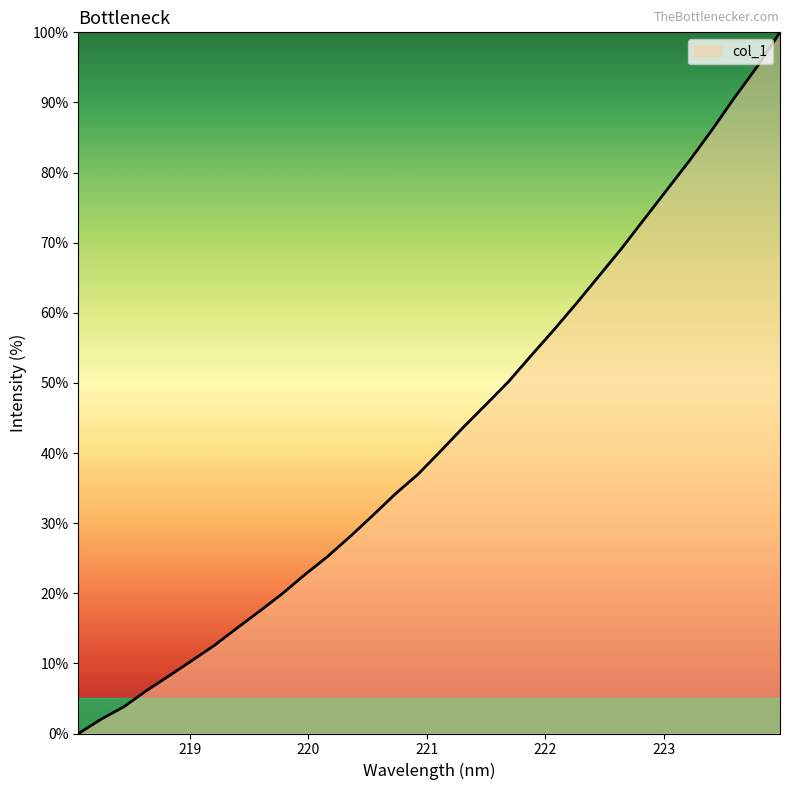

What is the maximum value shown in the chart?

100.0